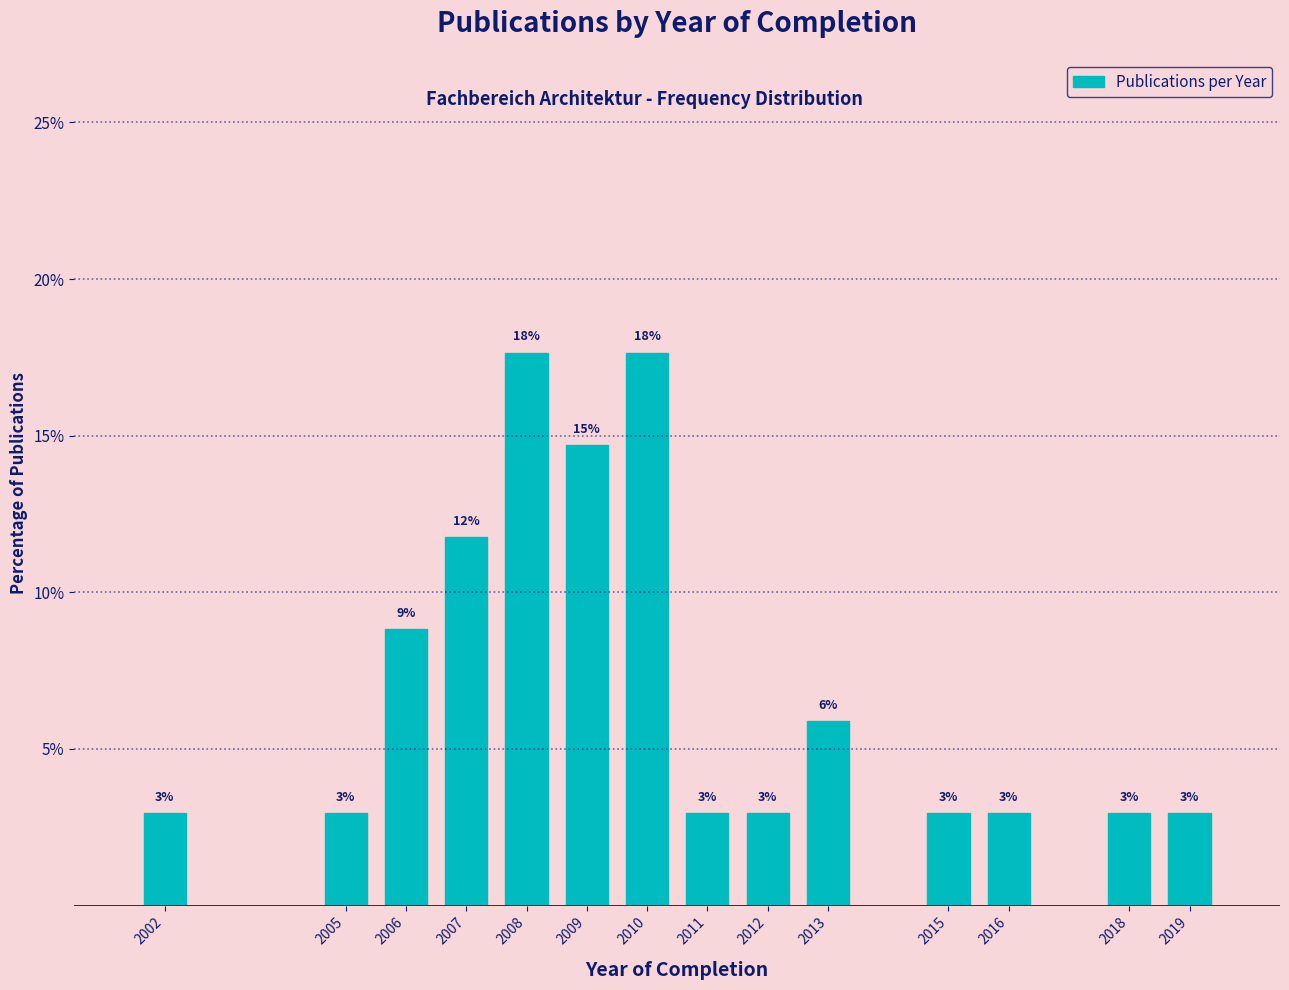

How many bars are there in total?

14